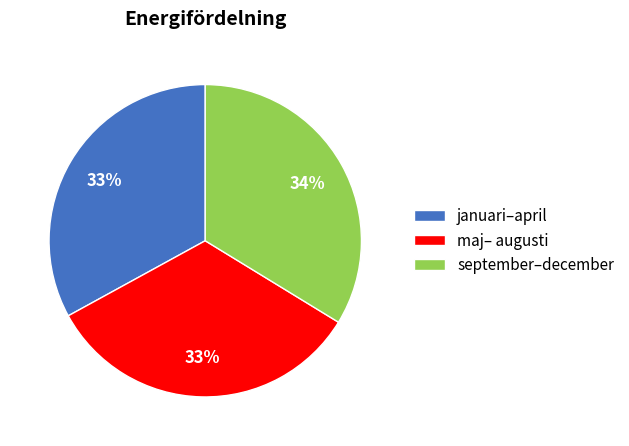

Which has a higher value, september–december or januari–april?

september–december